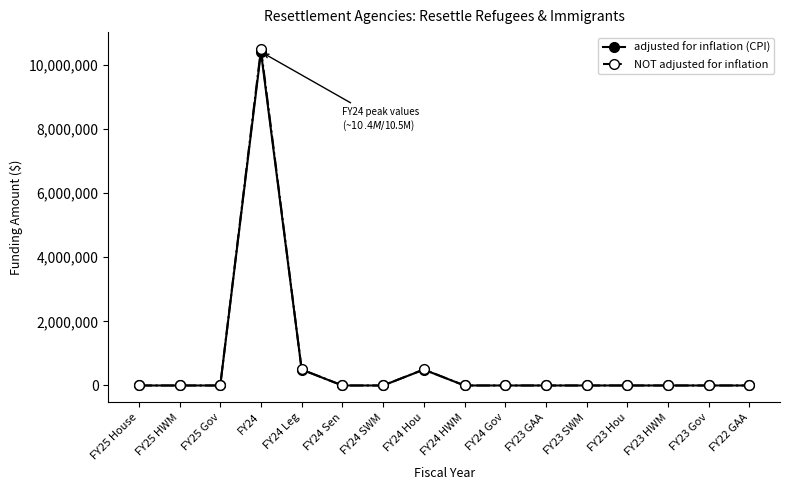

The value of adjusted for inflation (CPI) at FY25 HWM is -5925607. True or false?

False